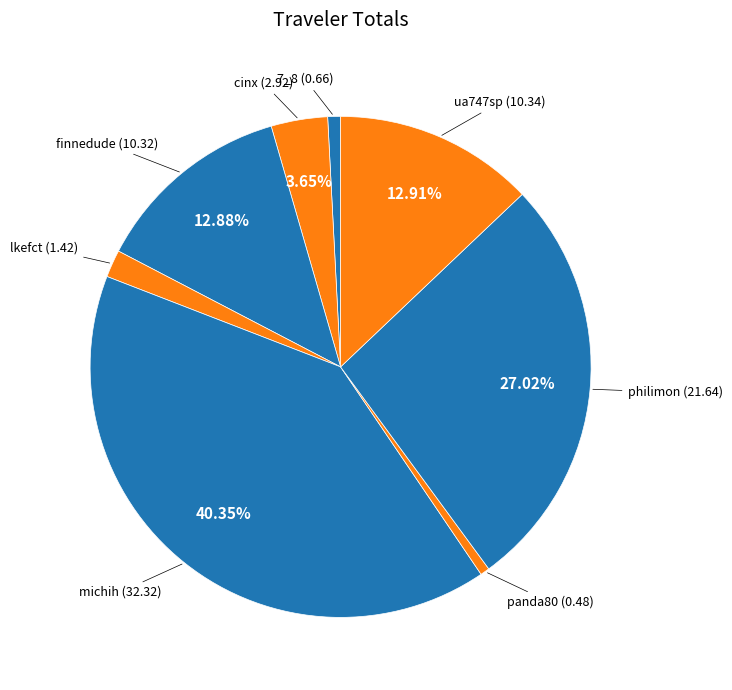

How many slices are in this pie chart?

8